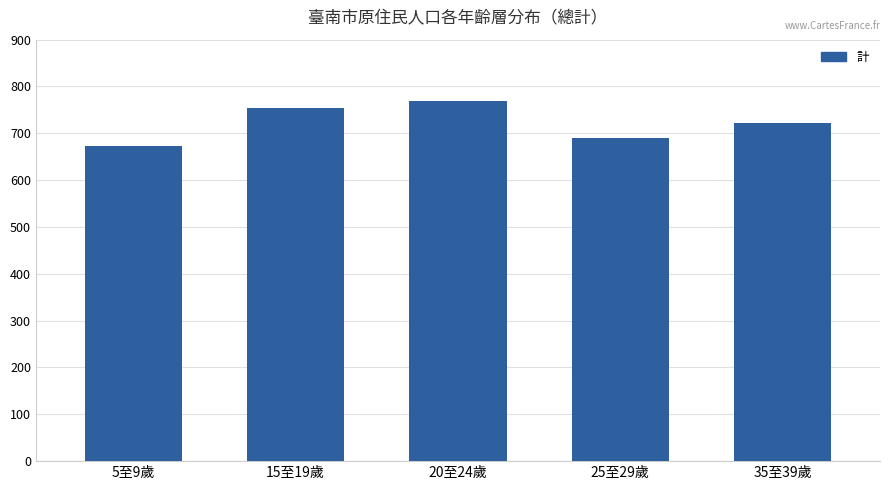

What is the label of the 1st bar from the left?

5至9歲